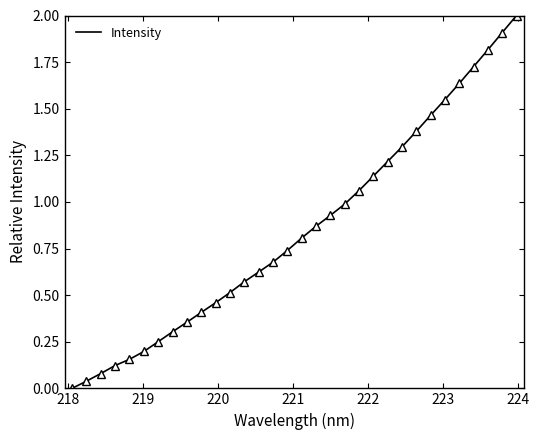

What is the greatest value displayed?

2.0